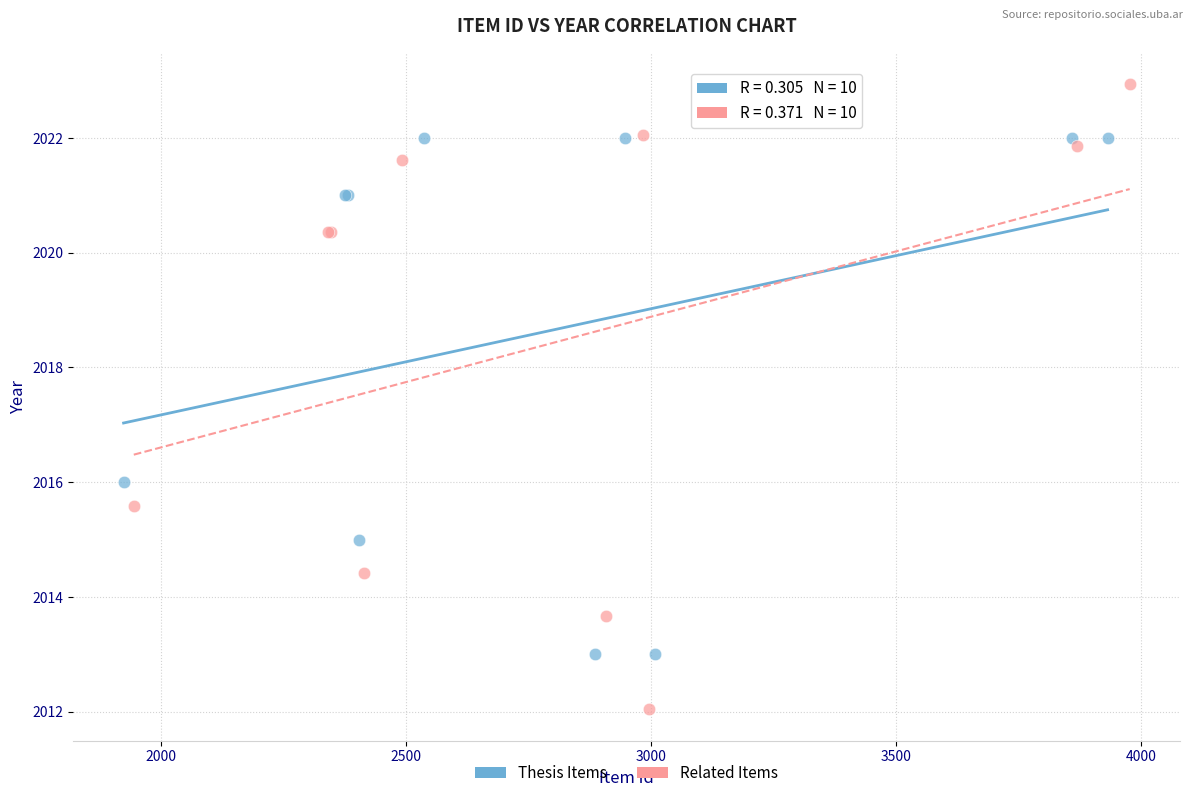

Which series contains the lowest Y value?

Related Items